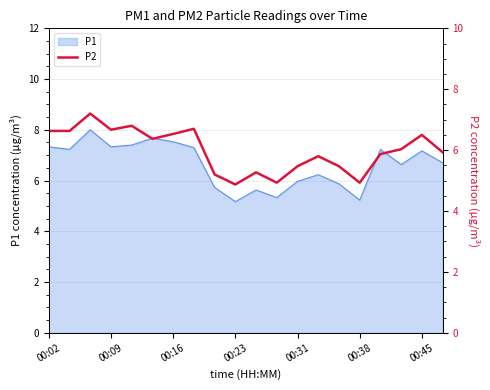

Where does the P1 series first go above 7?

00:02